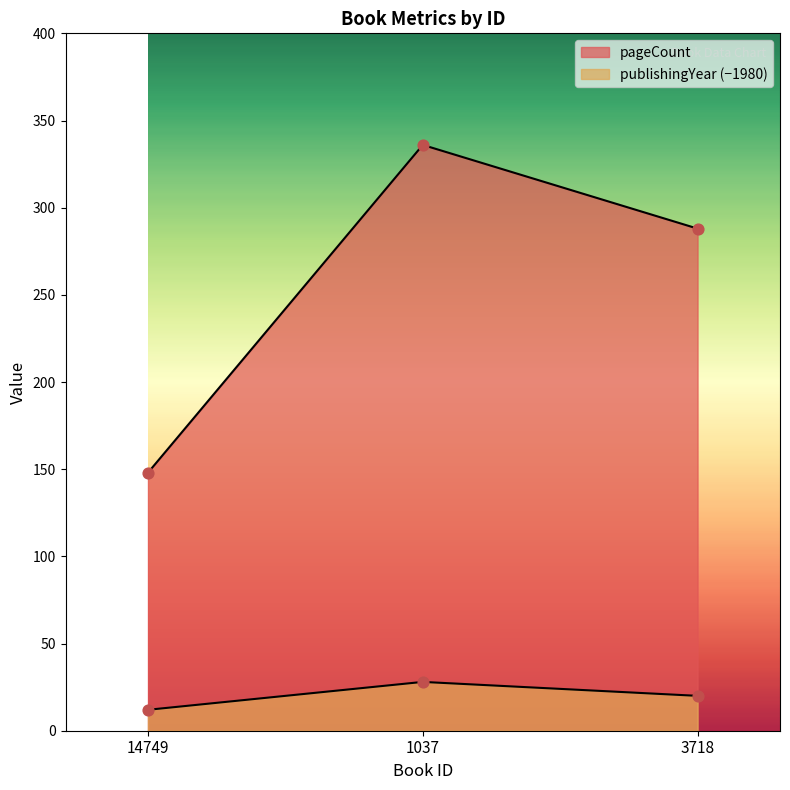

Which series contains the lowest Y value?

publishingYear